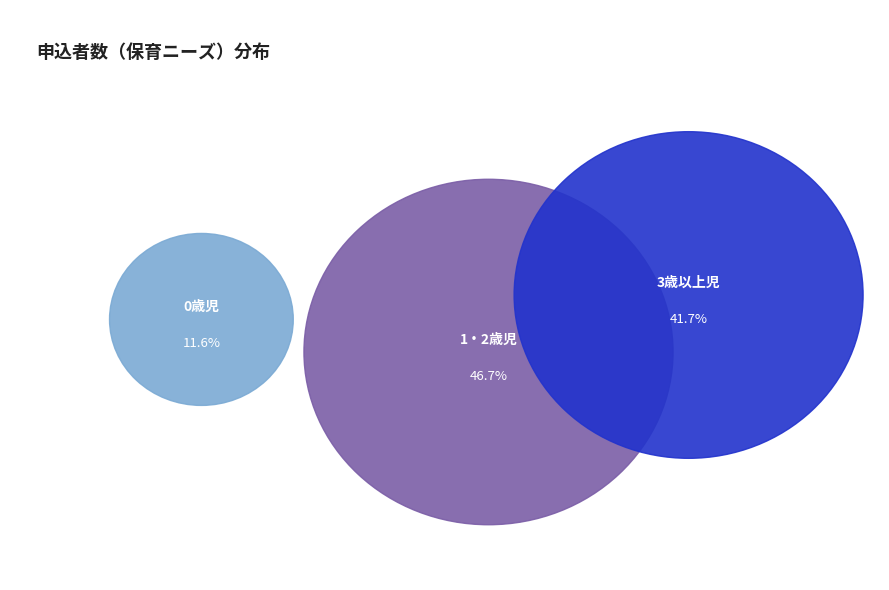

To the nearest percent, what is the average slice percentage?

33%